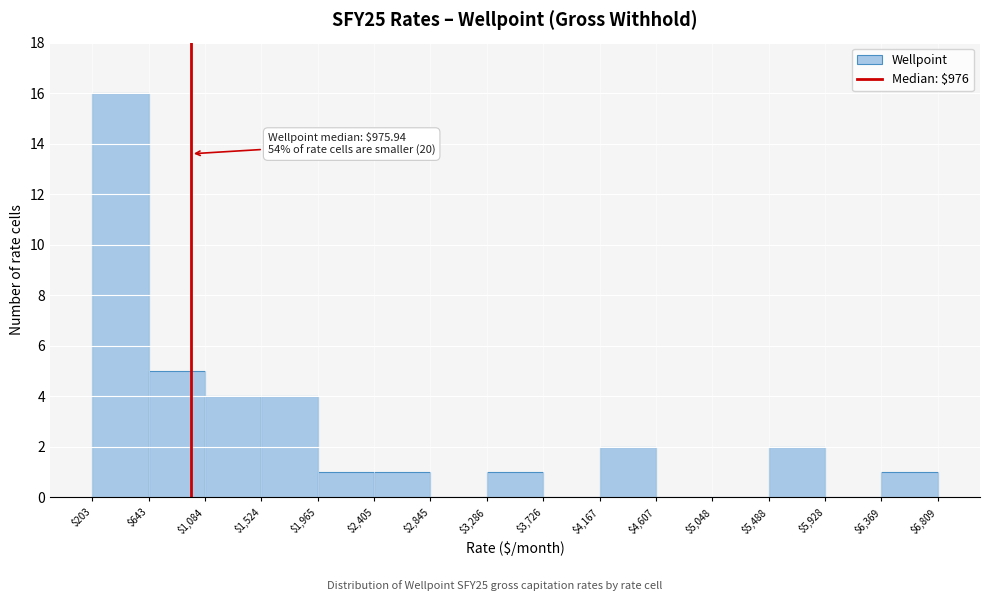

Over which range of the x-axis is the bar tallest?

$203 to $643